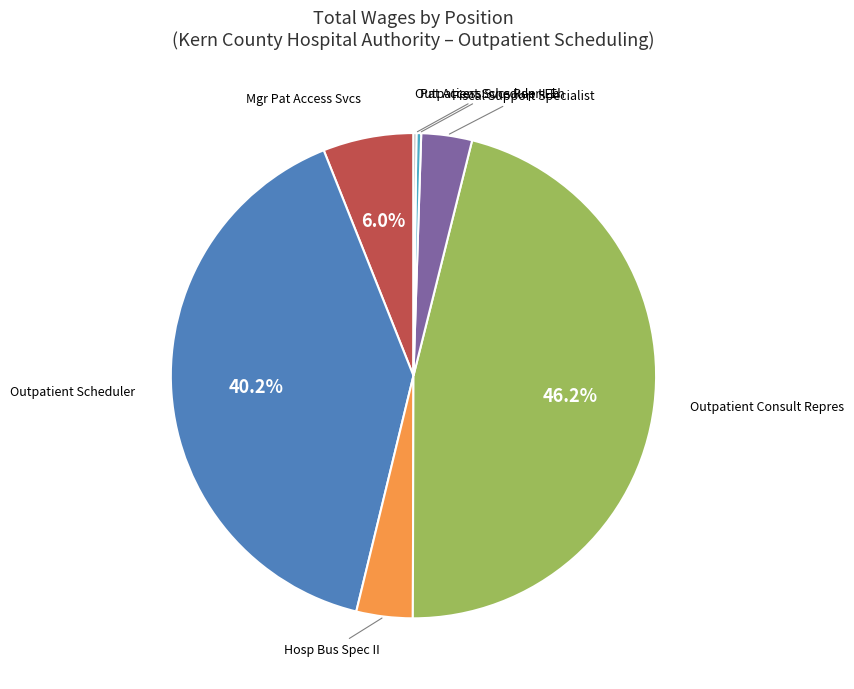

Is there a majority slice in this chart?

No